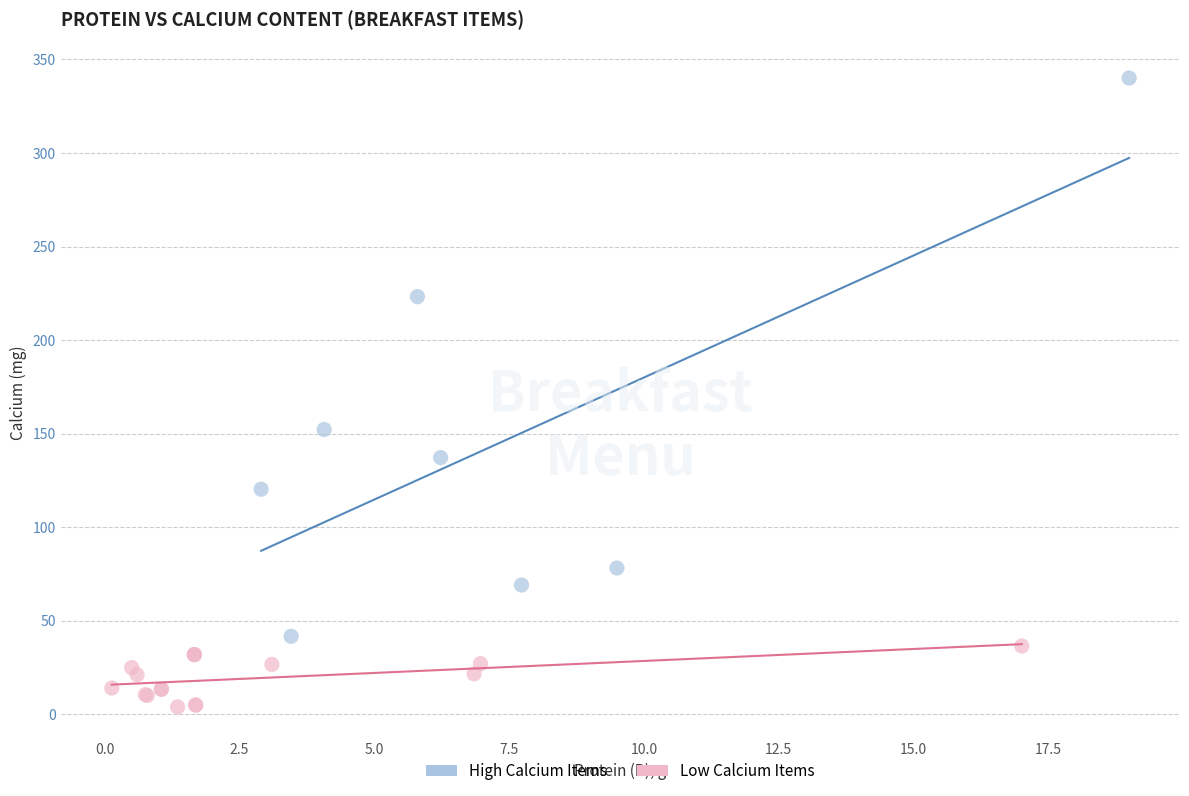

Which series contains the lowest Y value?

Low Calcium Items